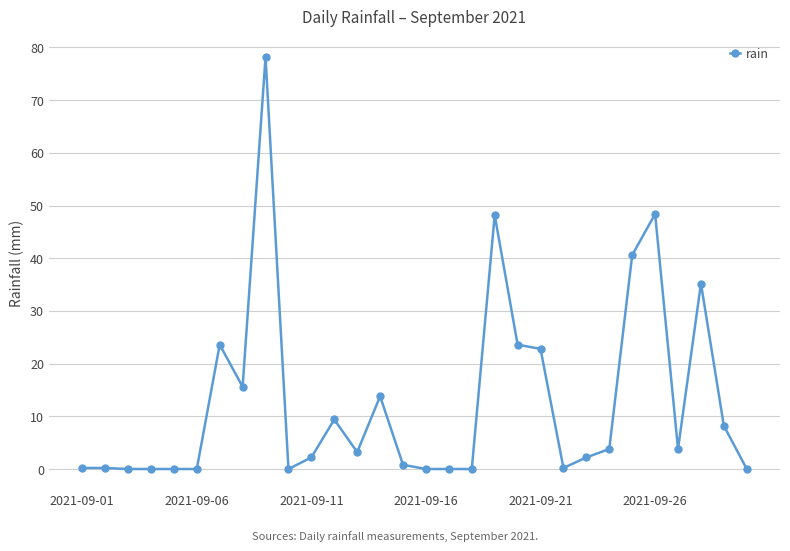

True or false: there are more than 1 points higher than both neighbors.

True